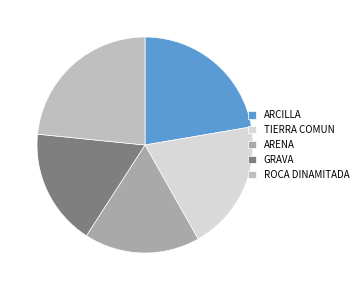

To the nearest percent, what percentage of the pie is GRAVA?

17%